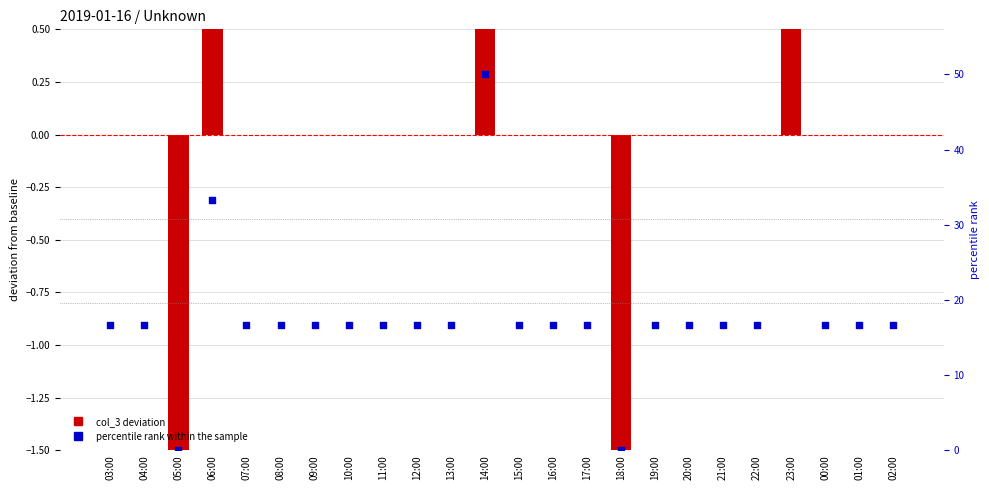

What are all the series names shown in the legend?

col_3 deviation, percentile rank within the sample